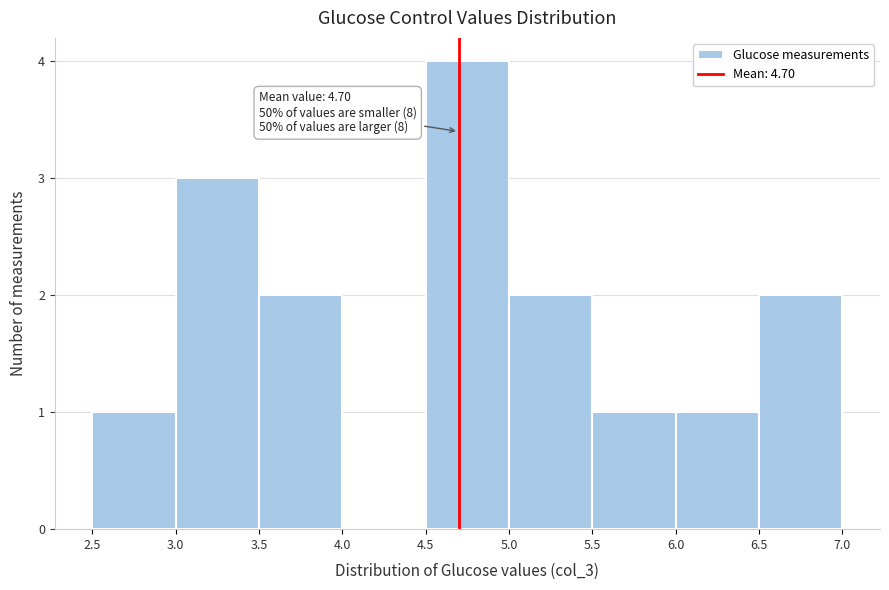

Over which range of the x-axis is the bar tallest?

4.5 to 5.0